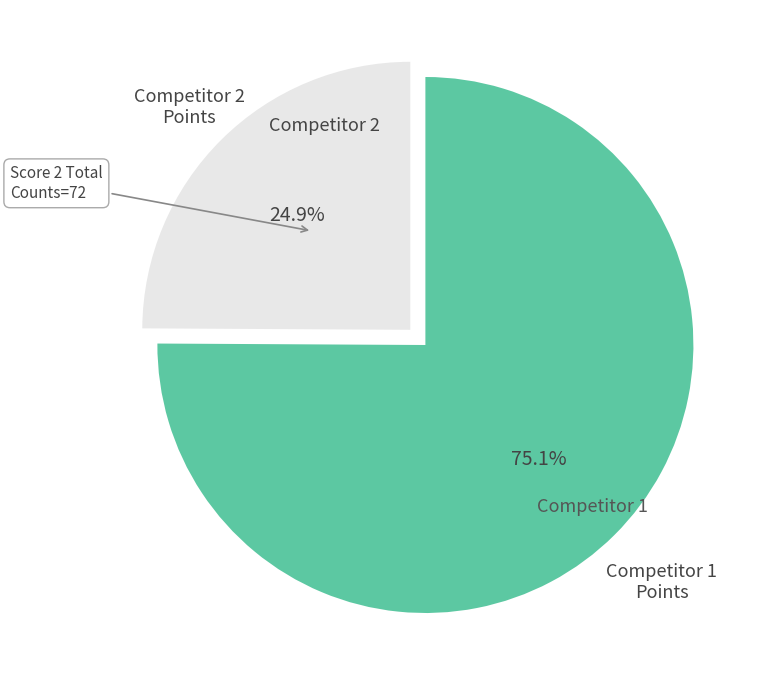

Rank the categories by value from lowest to highest.

Competitor 2 Points, Competitor 1 Points